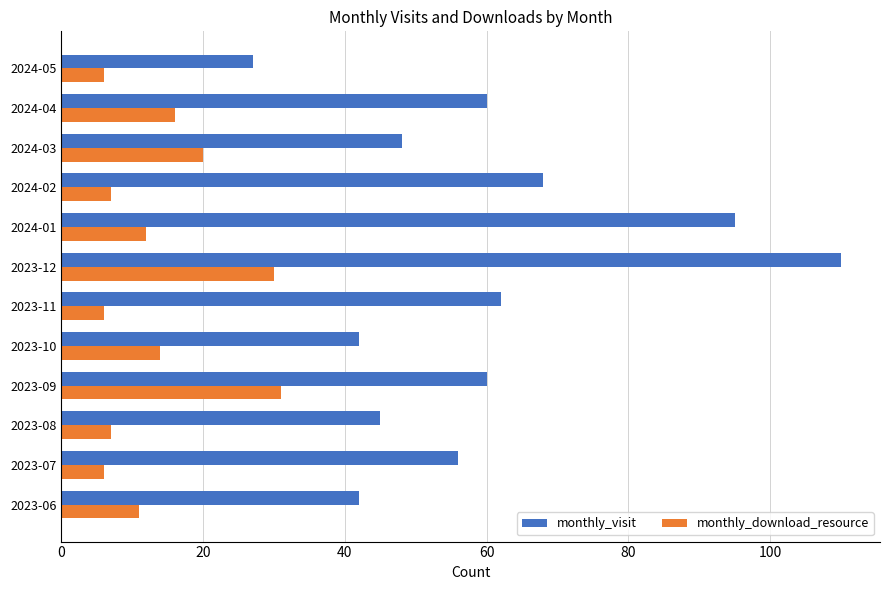

At which label does monthly_visit reach its peak?

2023-12